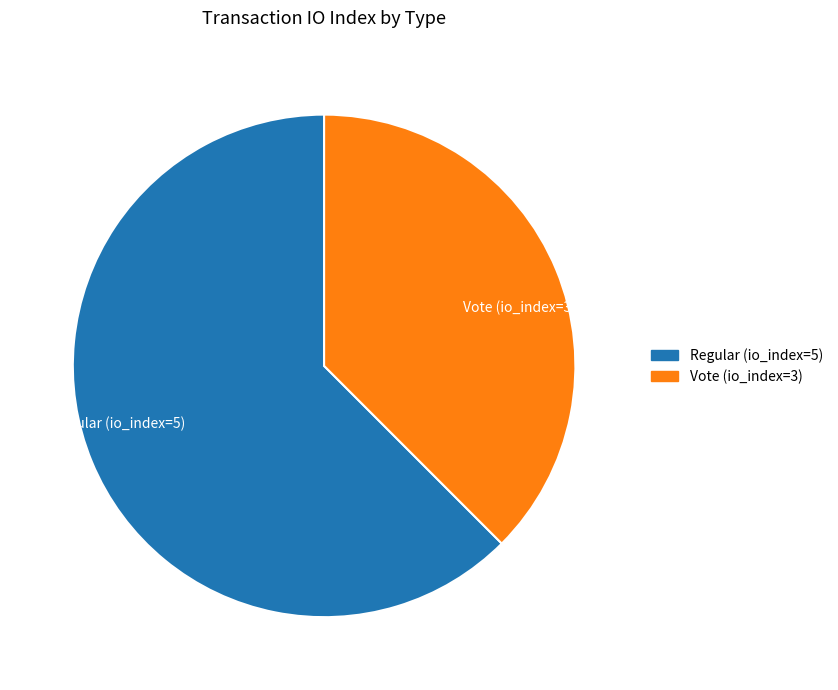

Do Regular (io_index=5) and Vote (io_index=3) together represent more than half of the pie?

Yes